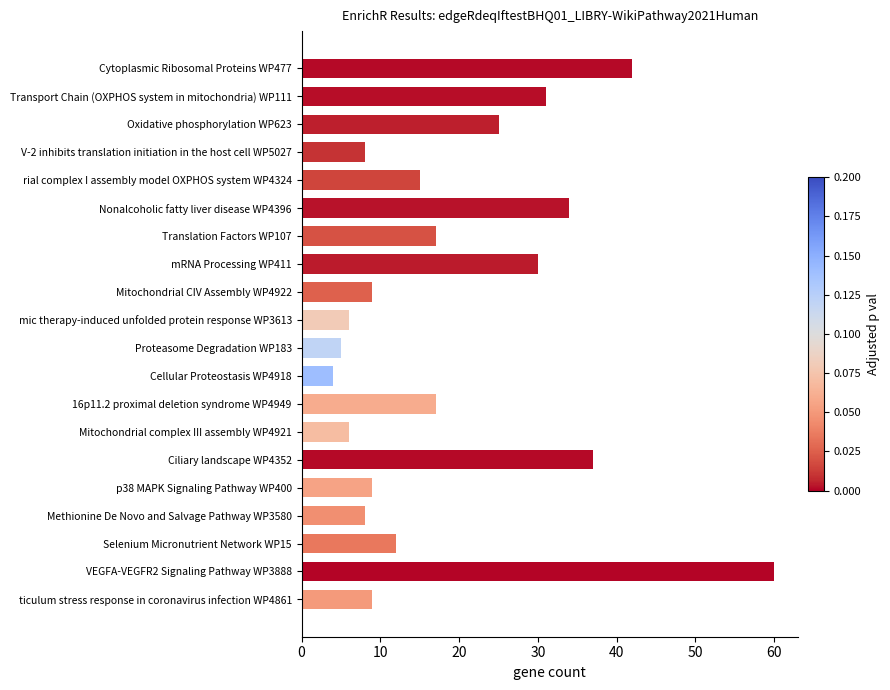

How many categories are shown in the chart?

20